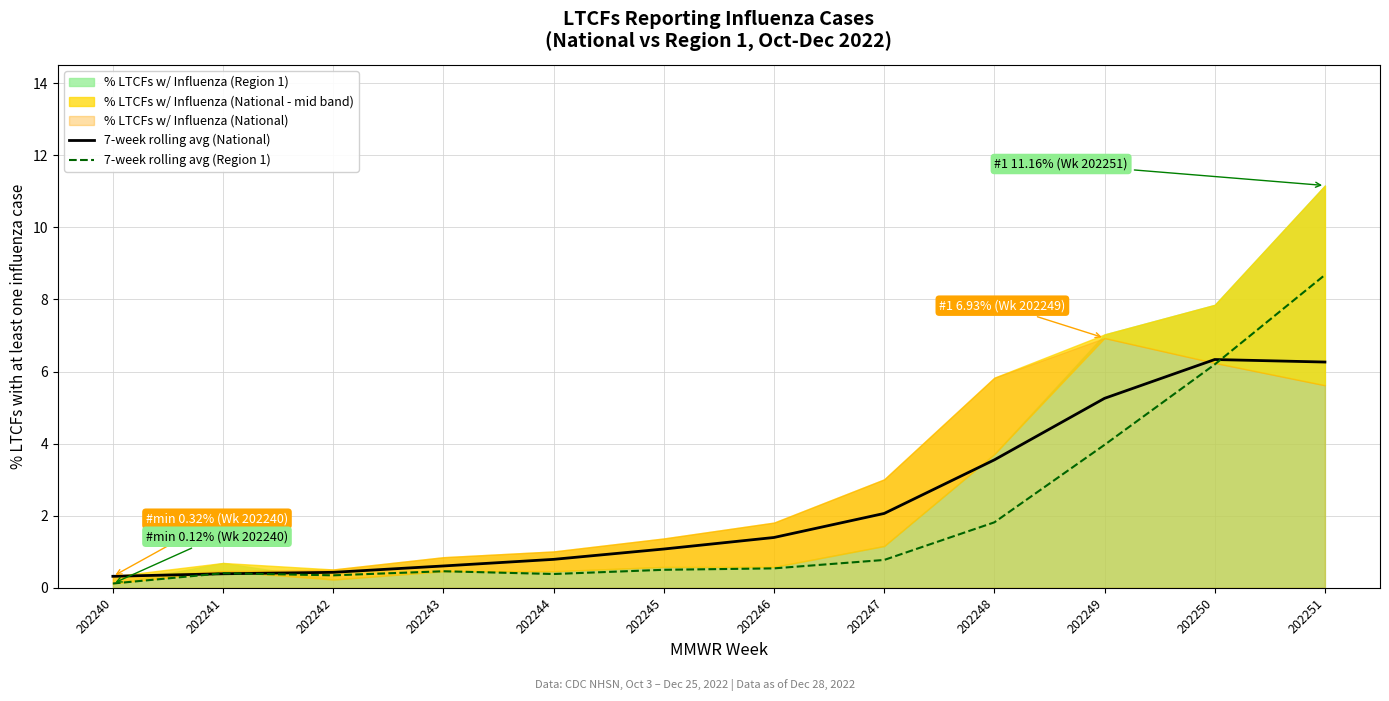

What is the highest value of the 7-week rolling avg (Region 1) series?

8.7